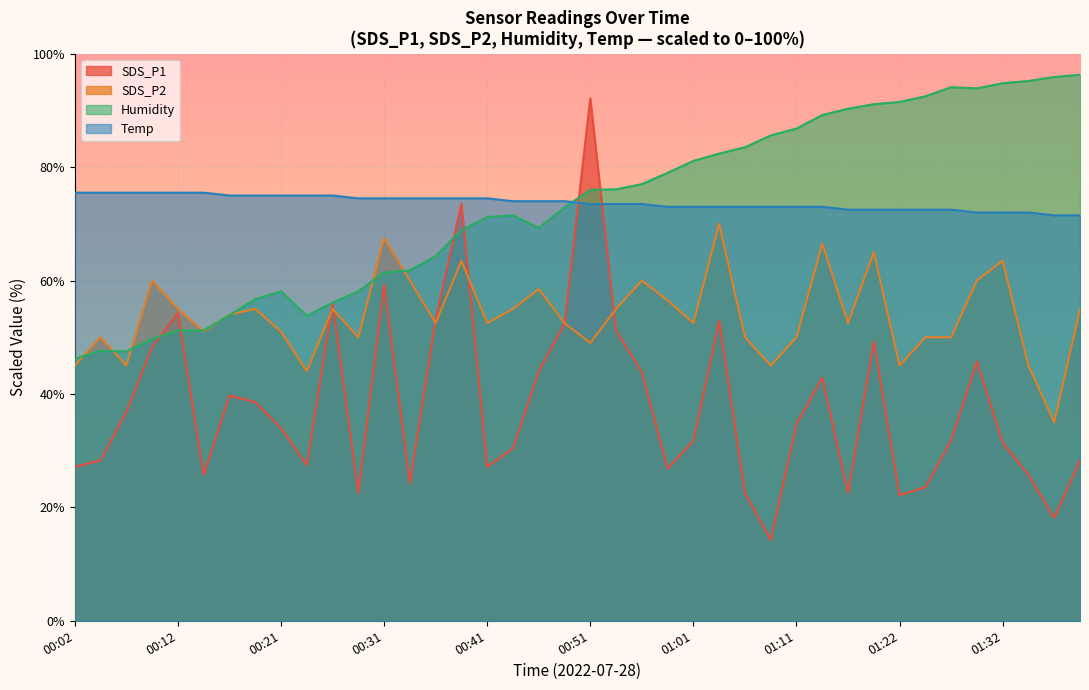

Where is Temp nearest to the value 73?

00:58